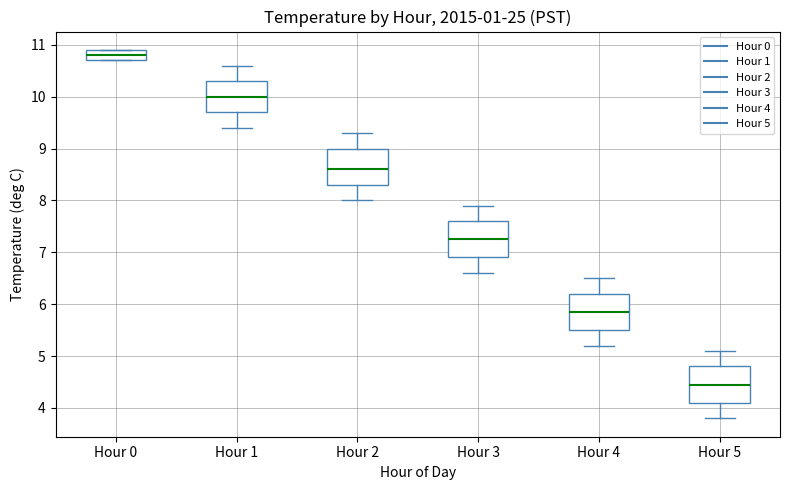

Which box's median line is the highest?

Hour 0